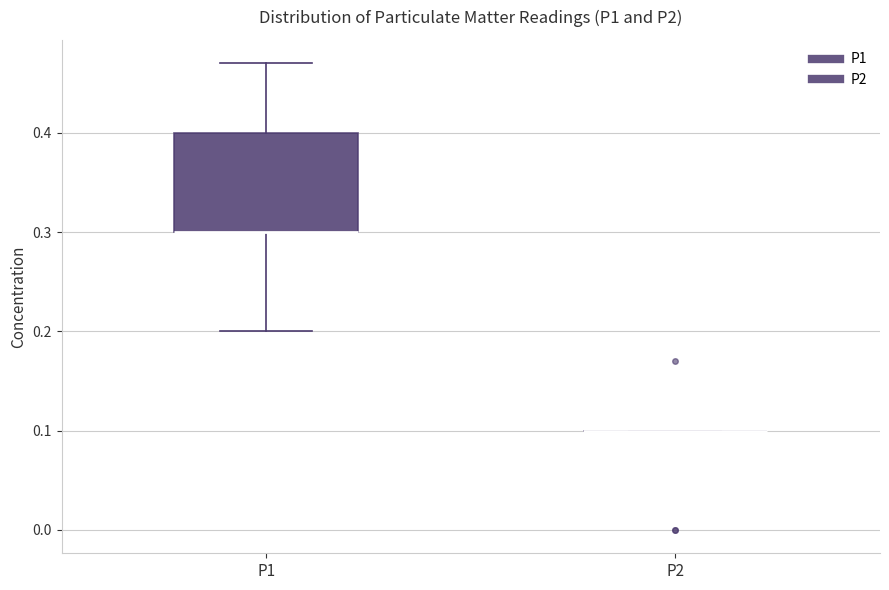

Which box is the tallest, from its lower edge to its upper edge?

P1